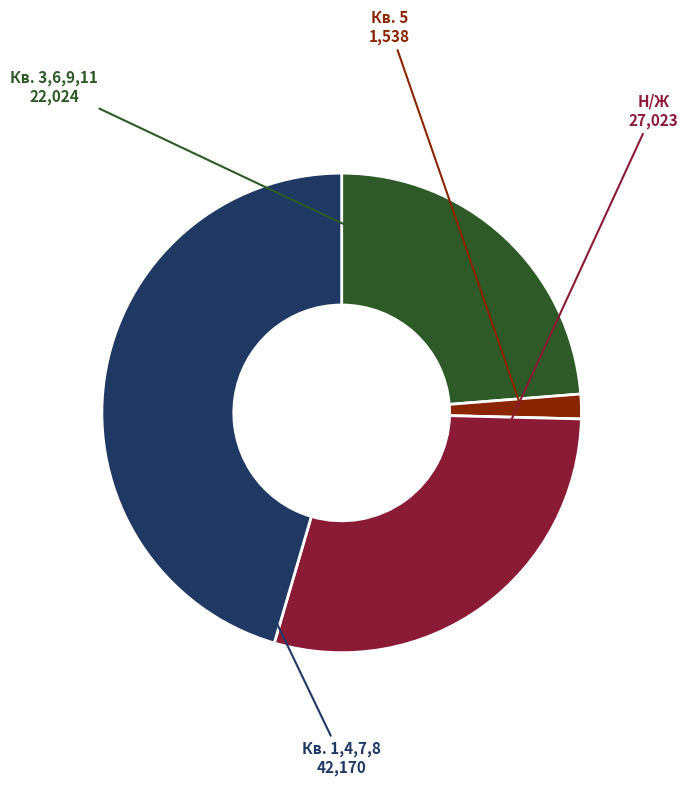

Rank the categories by value from highest to lowest.

Кв. 1,4,7,8, Н/Ж, Кв. 3,6,9,11, Кв. 5